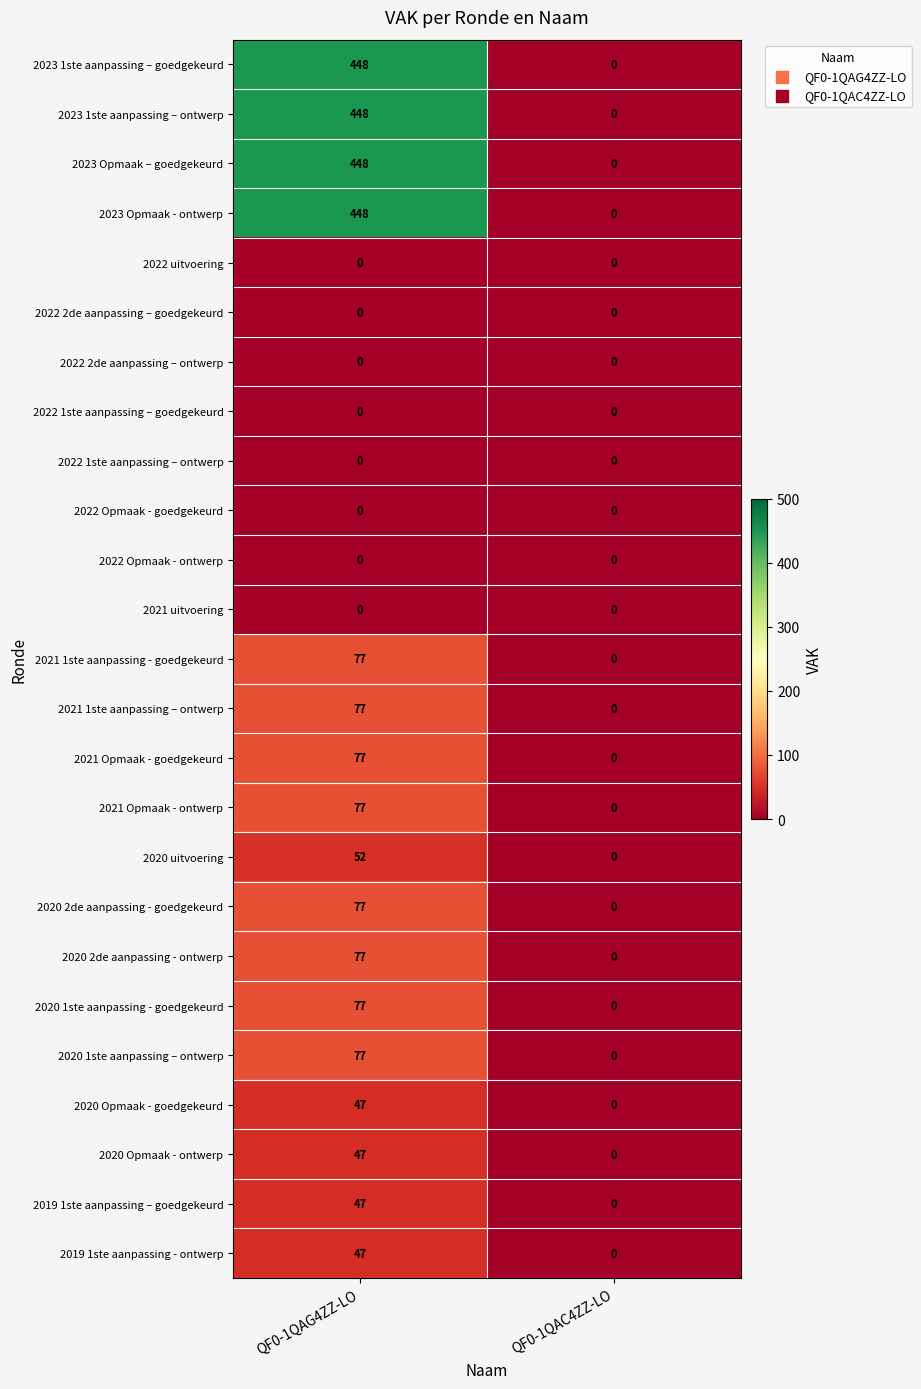

What is the maximum value shown in the chart?

448